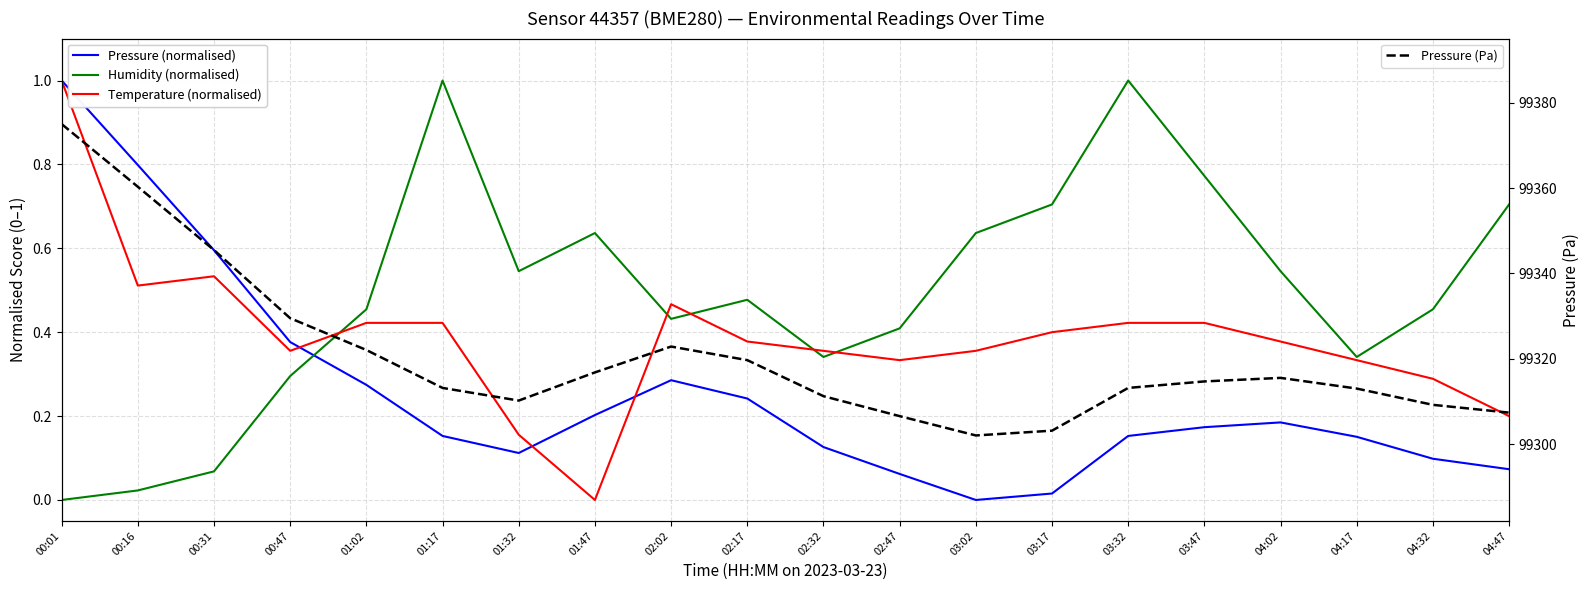

How many data points in Temperature (normalised) are above 0?

19